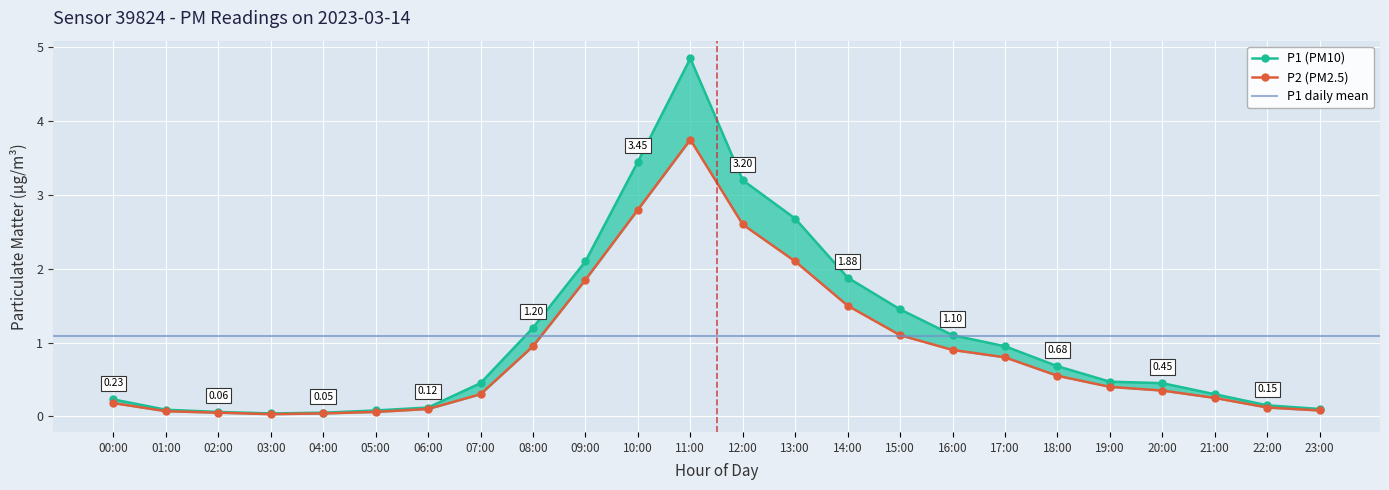

True or false: P1 and P2 cross at least once.

False